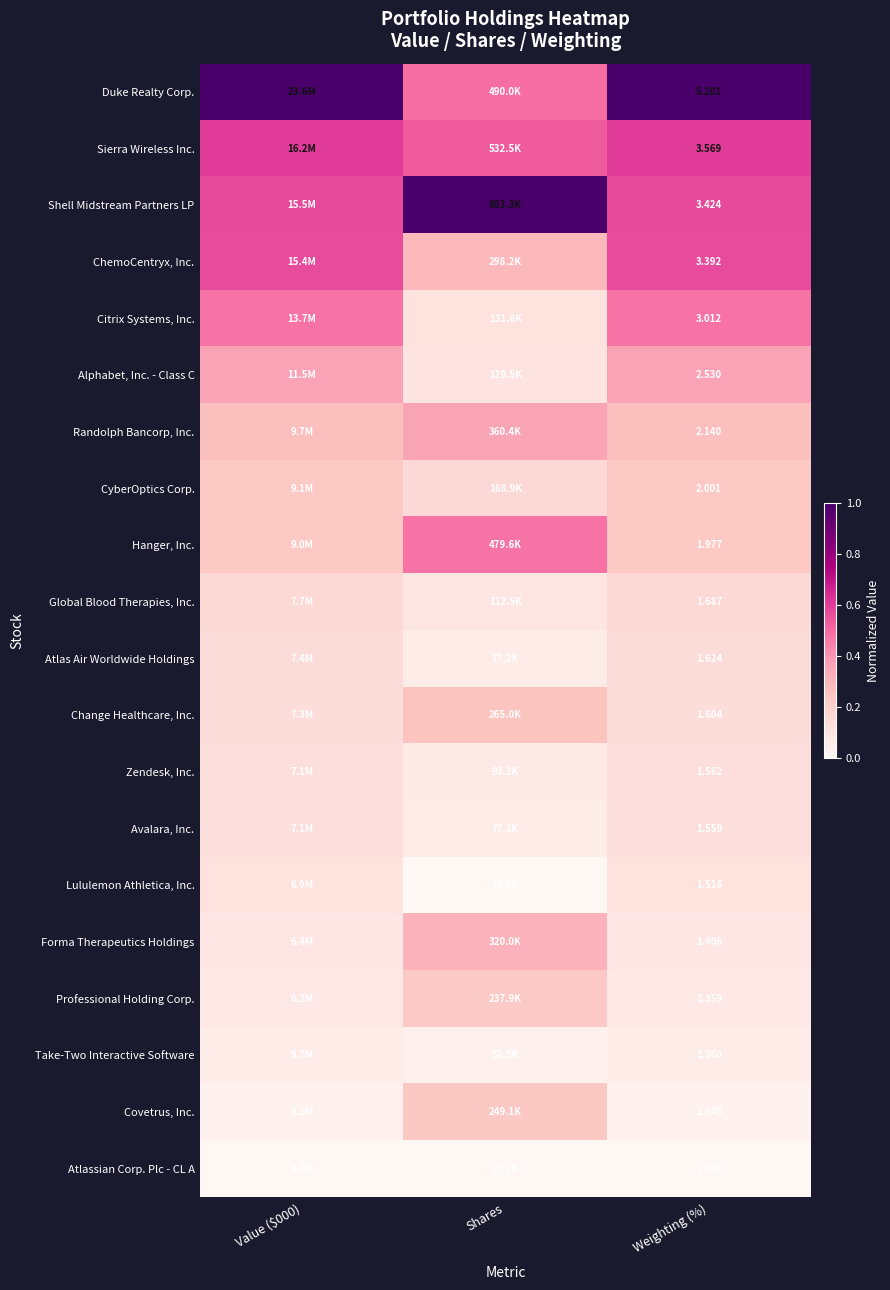

At which category is the sum across all series the highest?

Value ($000)